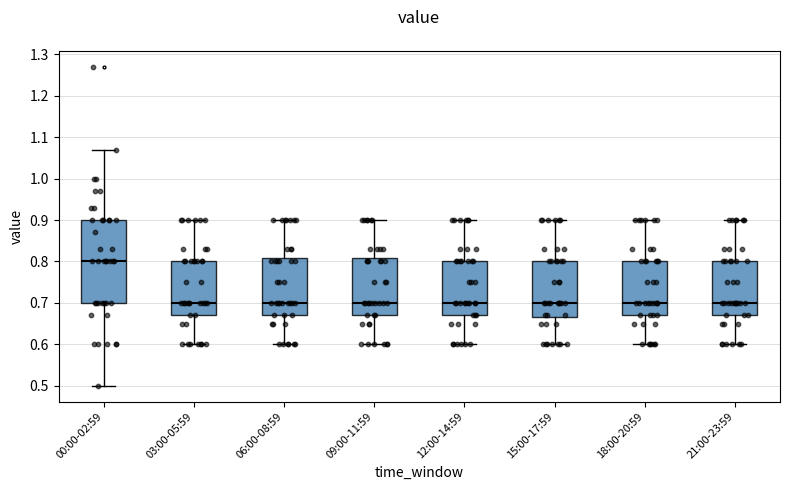

Reading left to right, read every box against the y-axis: the position of its median line, the range the box covers, and the ends of its whiskers. The values are not printed on the chart, so give them approximately, as read against the axis.

00:00-02:59: median 0.80, box 0.70 to 0.90, whiskers 0.50 to 1.07
03:00-05:59: median 0.70, box 0.67 to 0.80, whiskers 0.60 to 0.90
06:00-08:59: median 0.70, box 0.67 to 0.81, whiskers 0.60 to 0.90
09:00-11:59: median 0.70, box 0.67 to 0.81, whiskers 0.60 to 0.90
12:00-14:59: median 0.70, box 0.67 to 0.80, whiskers 0.60 to 0.90
15:00-17:59: median 0.70, box 0.67 to 0.80, whiskers 0.60 to 0.90
18:00-20:59: median 0.70, box 0.67 to 0.80, whiskers 0.60 to 0.90
21:00-23:59: median 0.70, box 0.67 to 0.80, whiskers 0.60 to 0.90